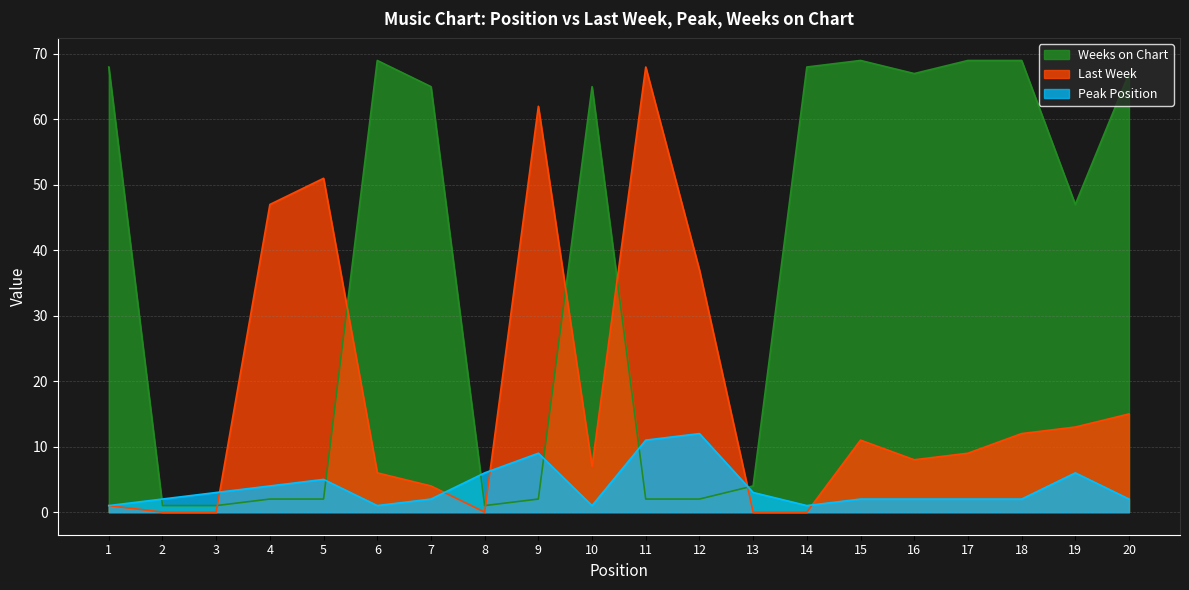

Which category has the lowest value in the Last Week series?

2